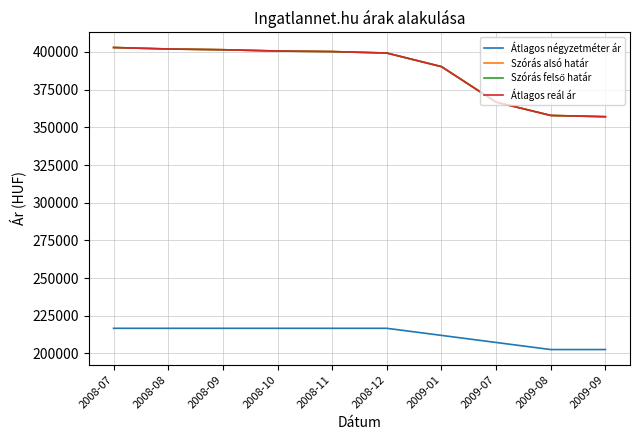

True or false: Szórás felső határ and Átlagos reál ár intersect in this chart.

False